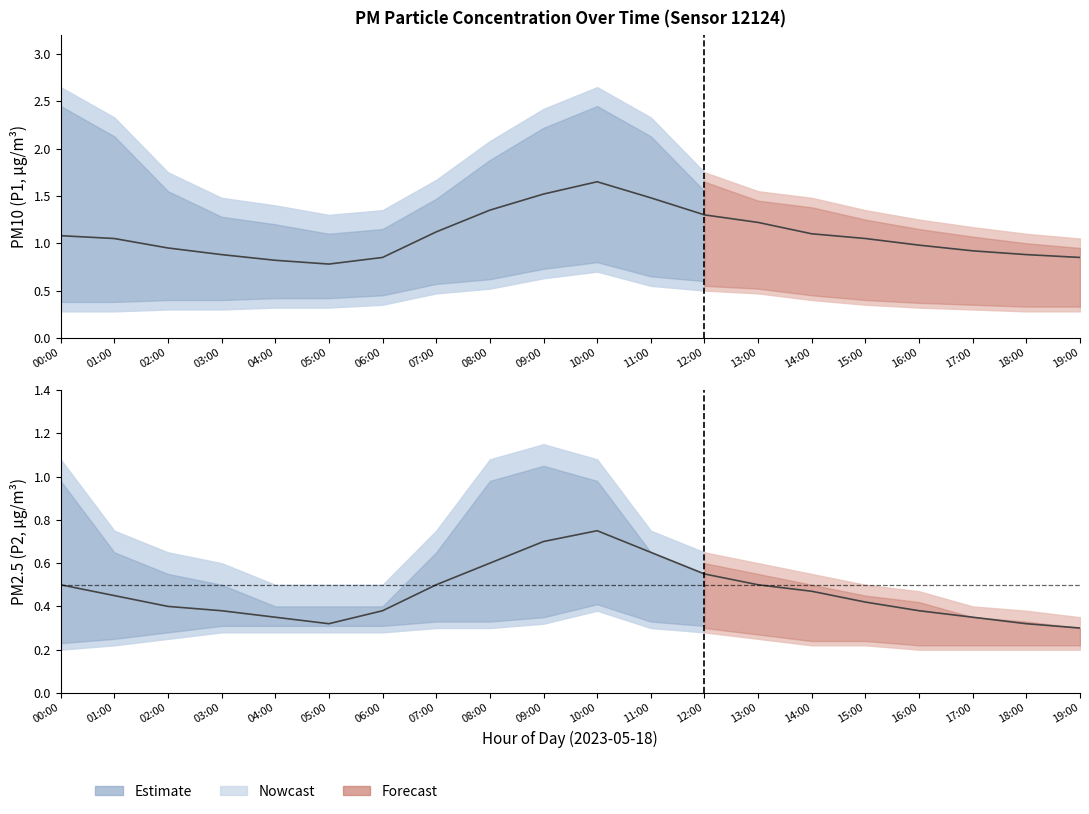

Which label corresponds to the largest value in the chart?

10:00